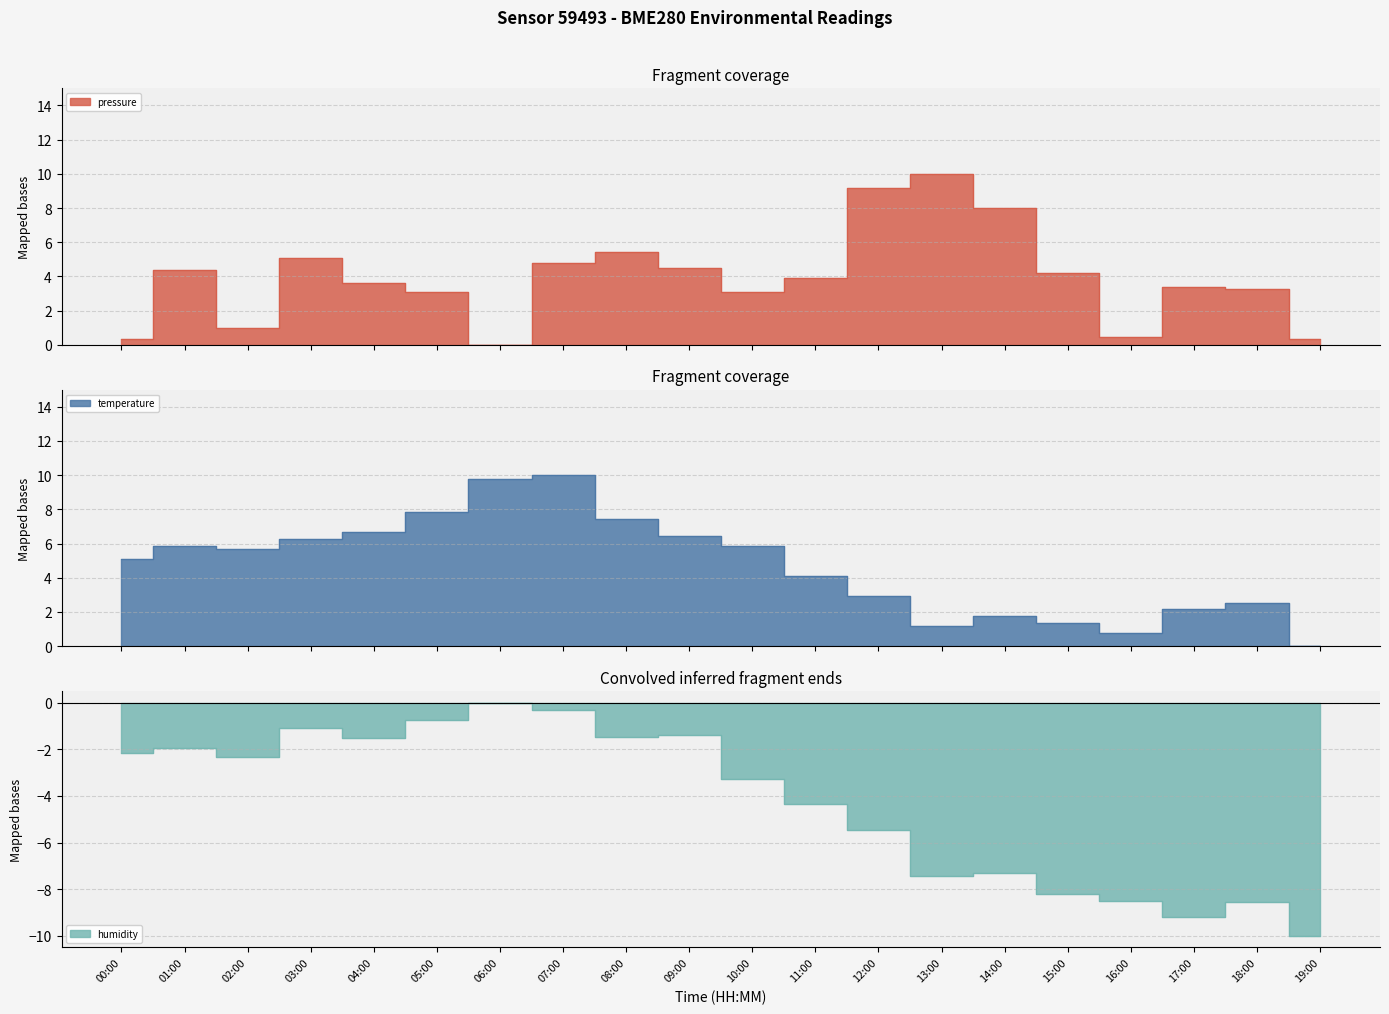

At 09:00, list the series in order from largest to smallest.

temperature, pressure, humidity